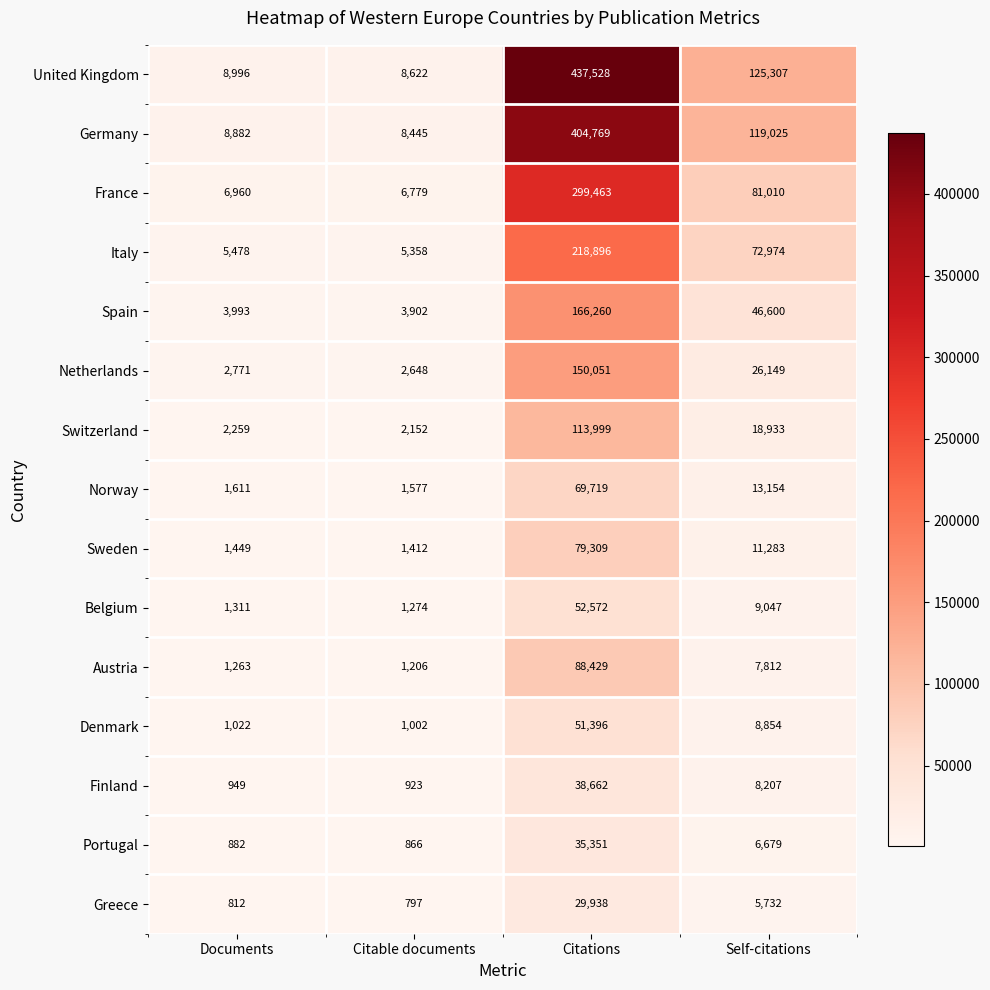

Which series changed the most between Documents and Citations?

United Kingdom